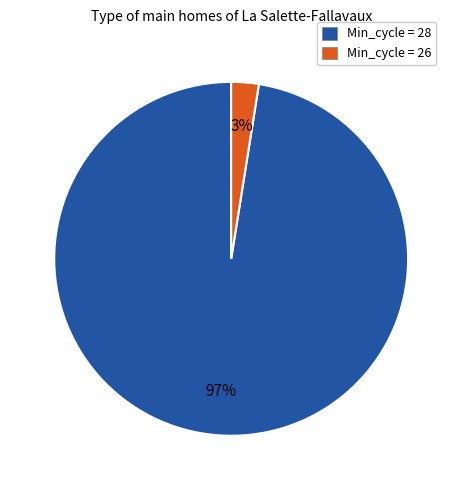

Which slice is the smallest?

Min_cycle = 26